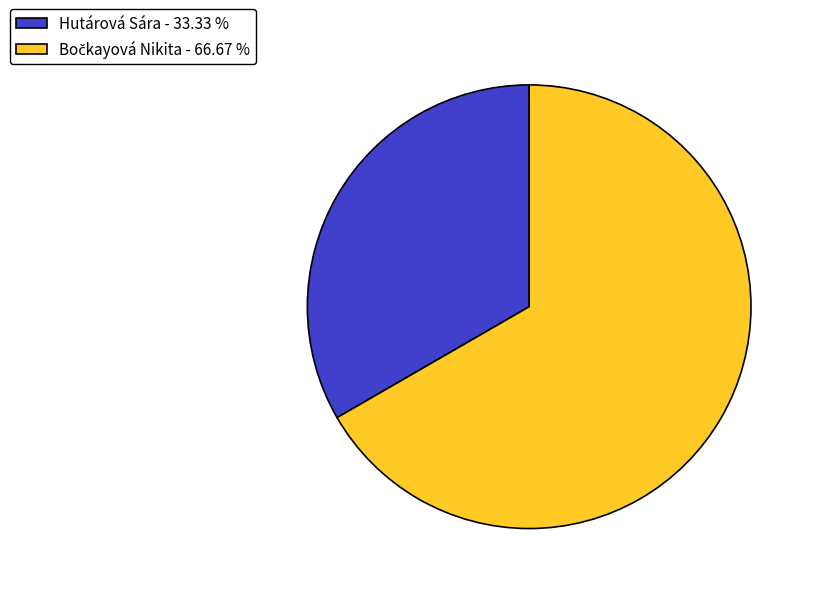

Does any single category account for the majority?

Yes